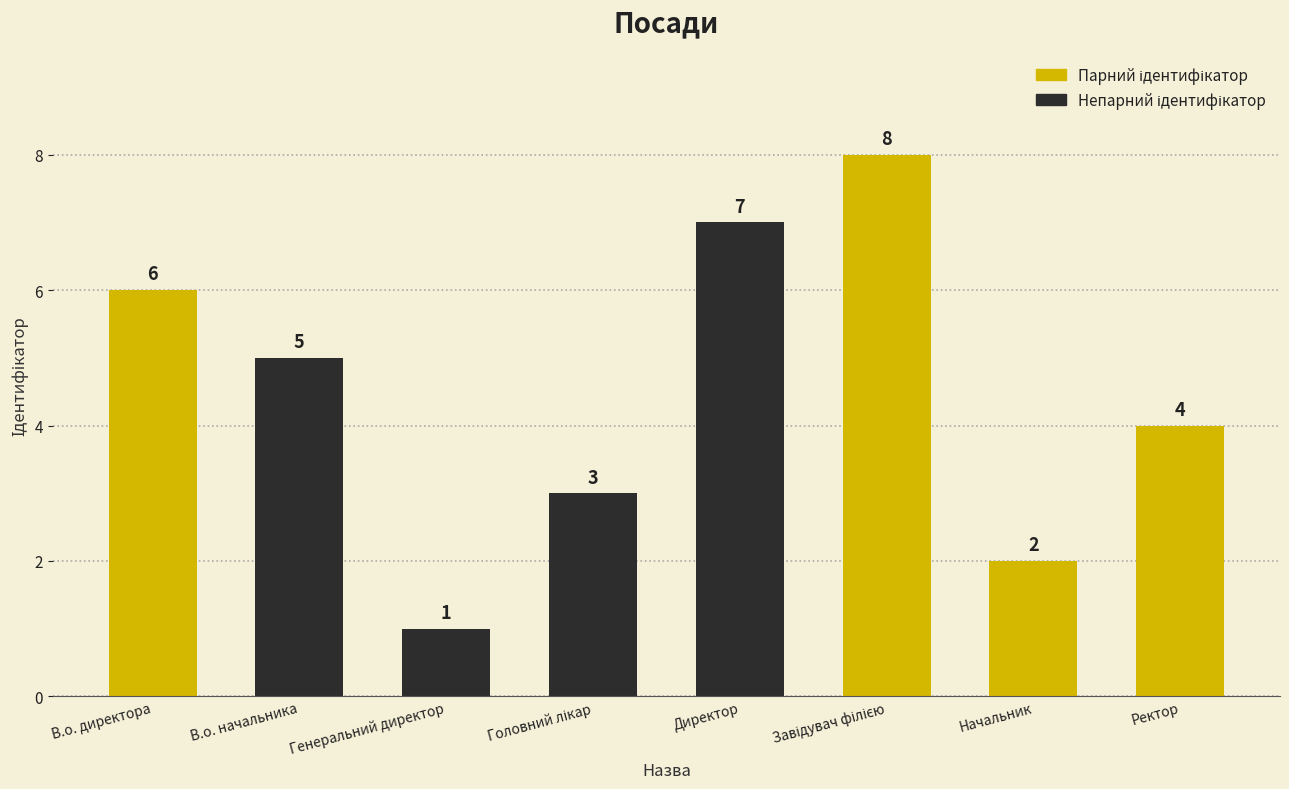

Does the chart contain stacked bars?

No